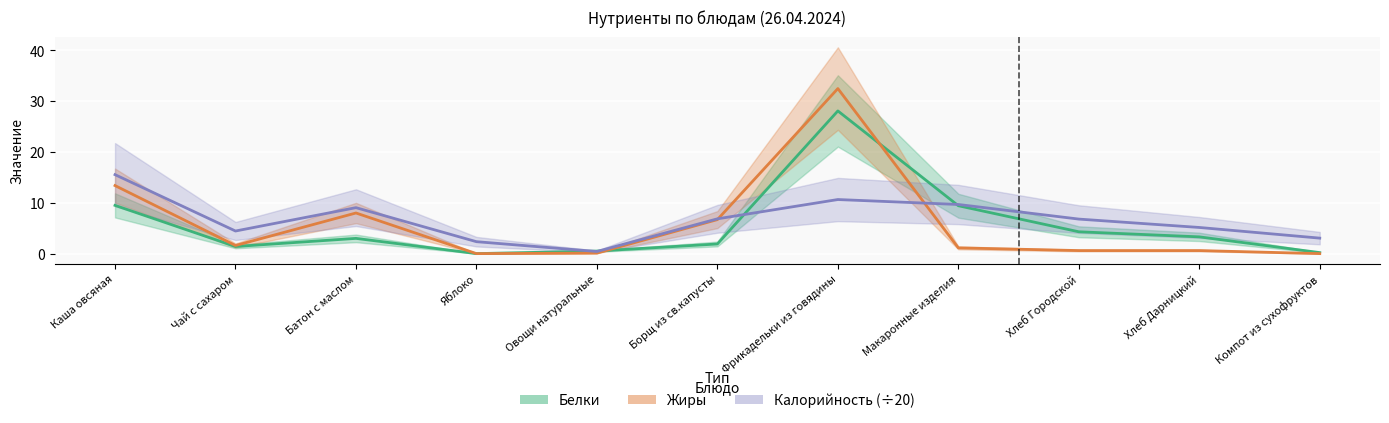

True or false: Жиры has a value of 0.1 at Хлеб Городской.

False